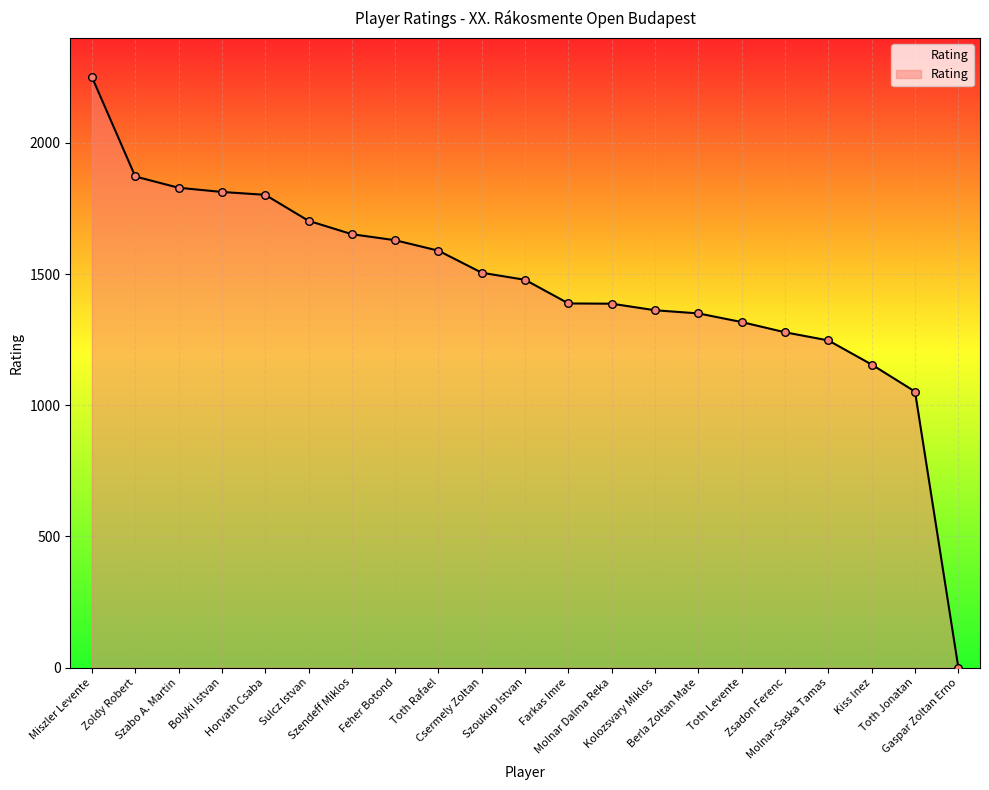

Between Sulcz Istvan and Szoukup Istvan, which is larger?

Sulcz Istvan